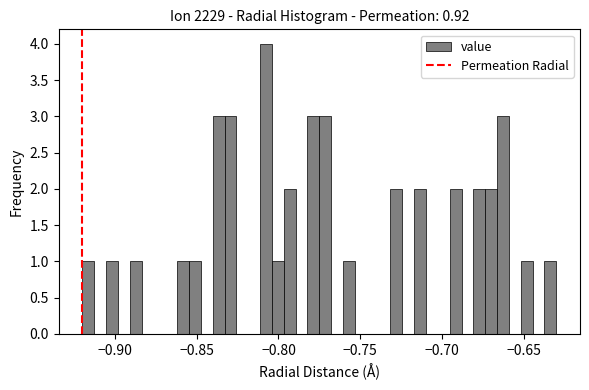

Around what value on the x-axis is the tallest bar? Give the approximate position of its centre, as read against the axis.

-0.810